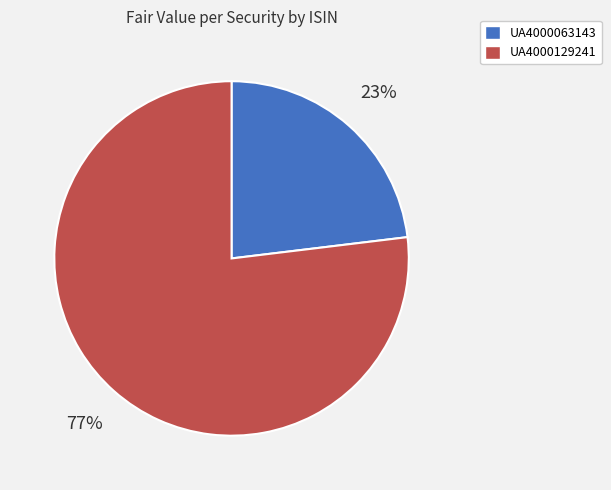

Is it true that UA4000063143 is 12% of the pie?

False